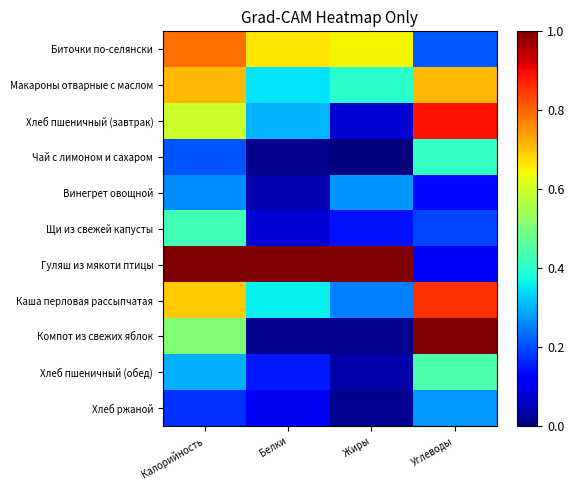

Reading left to right, extract all data points from this chart.

Биточки по-селянски: Калорийность=0.8	Белки=0.7	Жиры=0.6	Углеводы=0.2
Макароны отварные с маслом: Калорийность=0.7	Белки=0.3	Жиры=0.4	Углеводы=0.7
Хлеб пшеничный (завтрак): Калорийность=0.6	Белки=0.3	Жиры=0.1	Углеводы=0.9
Чай с лимоном и сахаром: Калорийность=0.2	Белки=0.0	Жиры=0.0	Углеводы=0.4
Винегрет овощной: Калорийность=0.3	Белки=0.0	Жиры=0.3	Углеводы=0.1
Щи из свежей капусты: Калорийность=0.4	Белки=0.1	Жиры=0.1	Углеводы=0.2
Гуляш из мякоти птицы: Калорийность=1.0	Белки=1.0	Жиры=1.0	Углеводы=0.1
Каша перловая рассыпчатая: Калорийность=0.7	Белки=0.4	Жиры=0.3	Углеводы=0.9
Компот из свежих яблок: Калорийность=0.5	Белки=0.0	Жиры=0.0	Углеводы=1.0
Хлеб пшеничный (обед): Калорийность=0.3	Белки=0.2	Жиры=0.0	Углеводы=0.4
Хлеб ржаной: Калорийность=0.2	Белки=0.1	Жиры=0.0	Углеводы=0.3